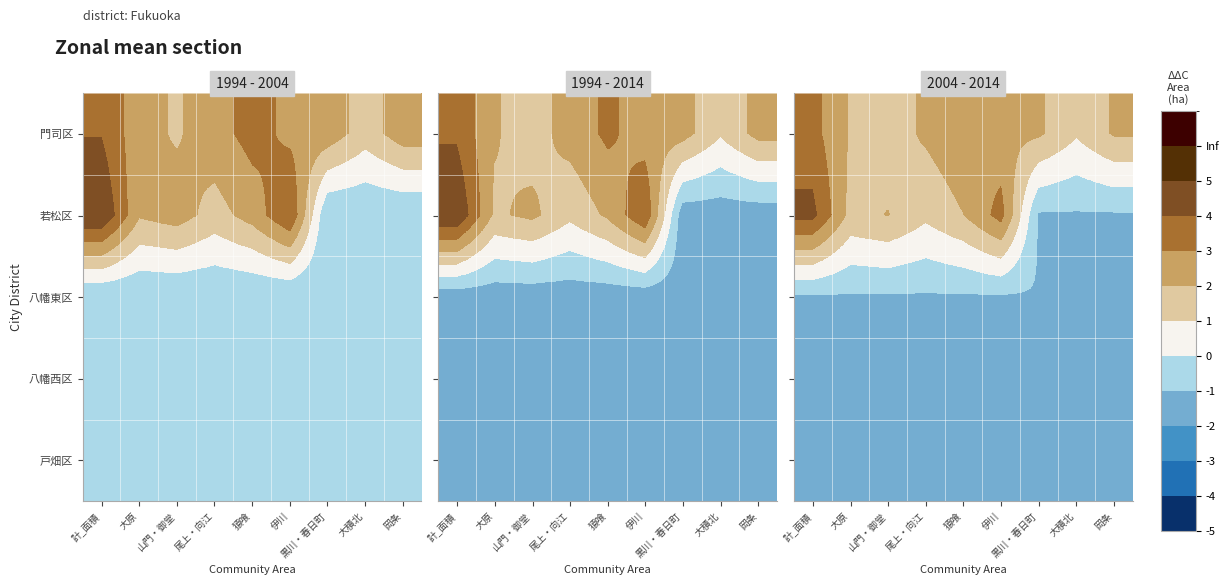

What is the spread (max minus min) of values at 計_面積?

5.4